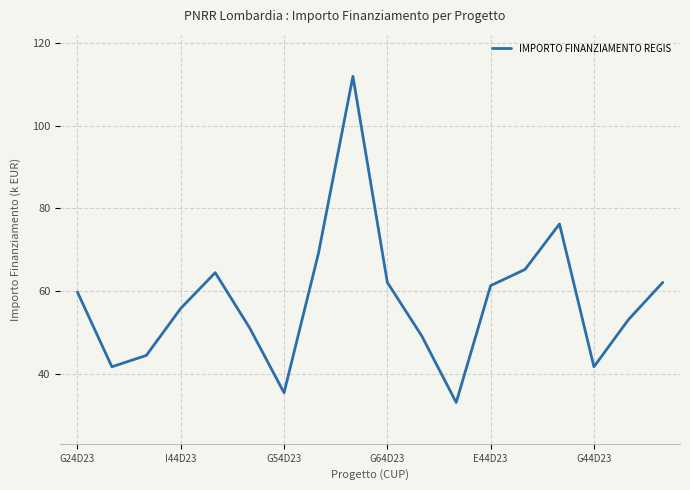

What is the greatest value displayed?

111.9